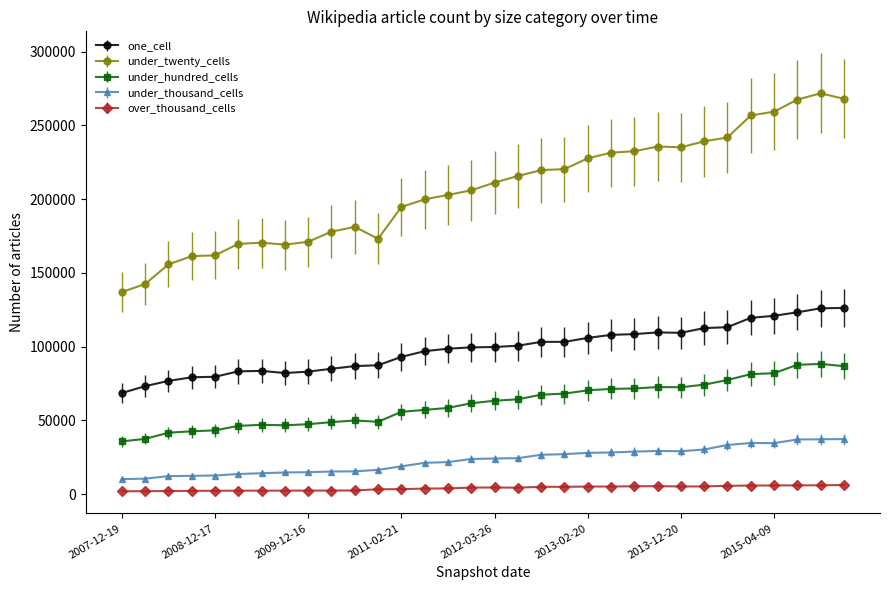

True or false: over_thousand_cells has more than 0 interior local peaks.

True